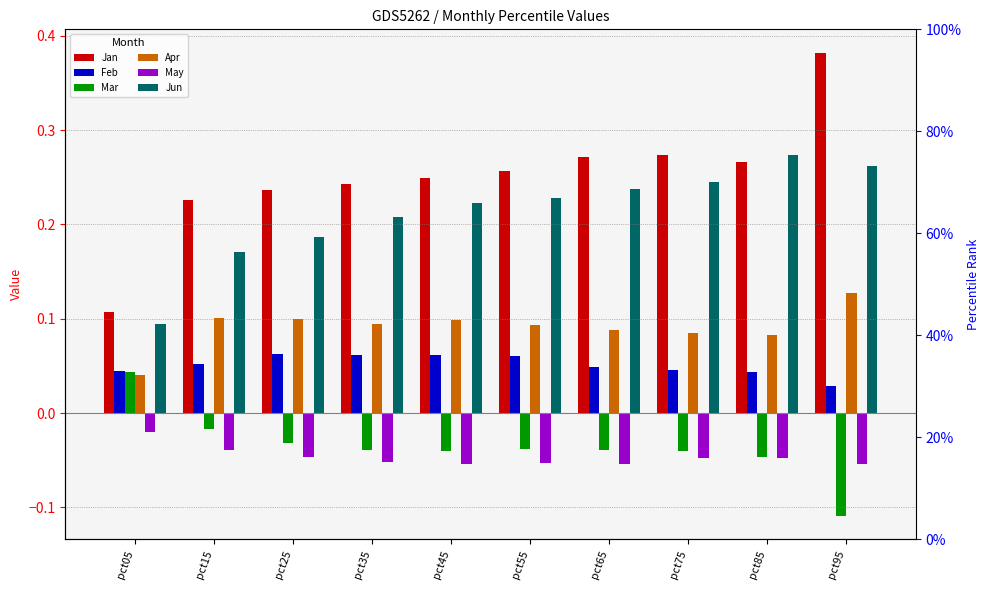

Which series has the widest spread of values?

Jan